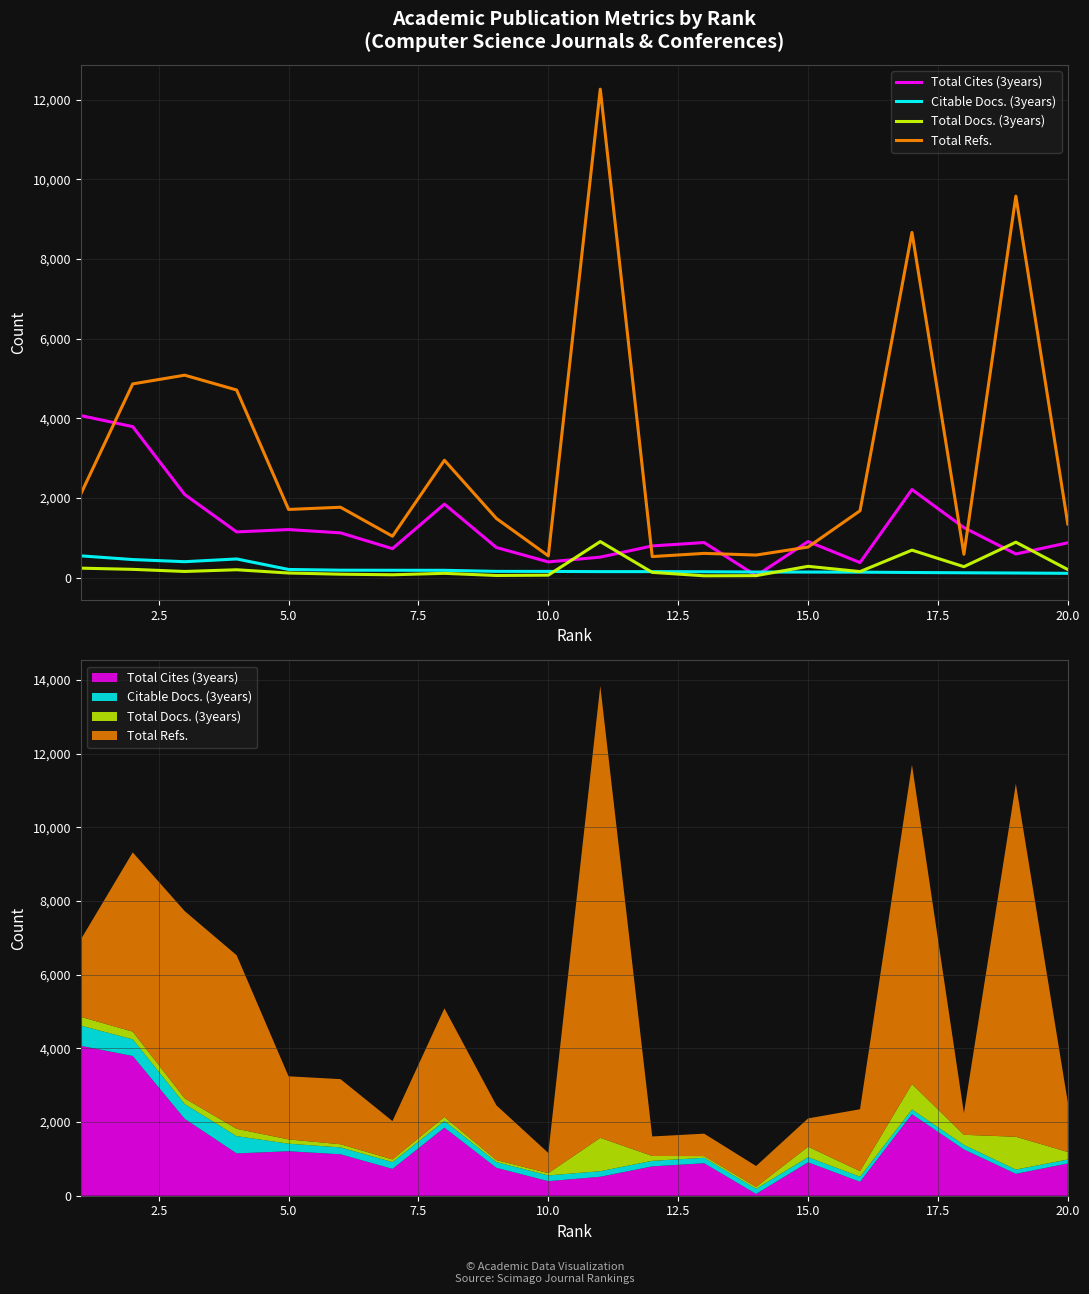

How many distinct data groups are displayed?

4